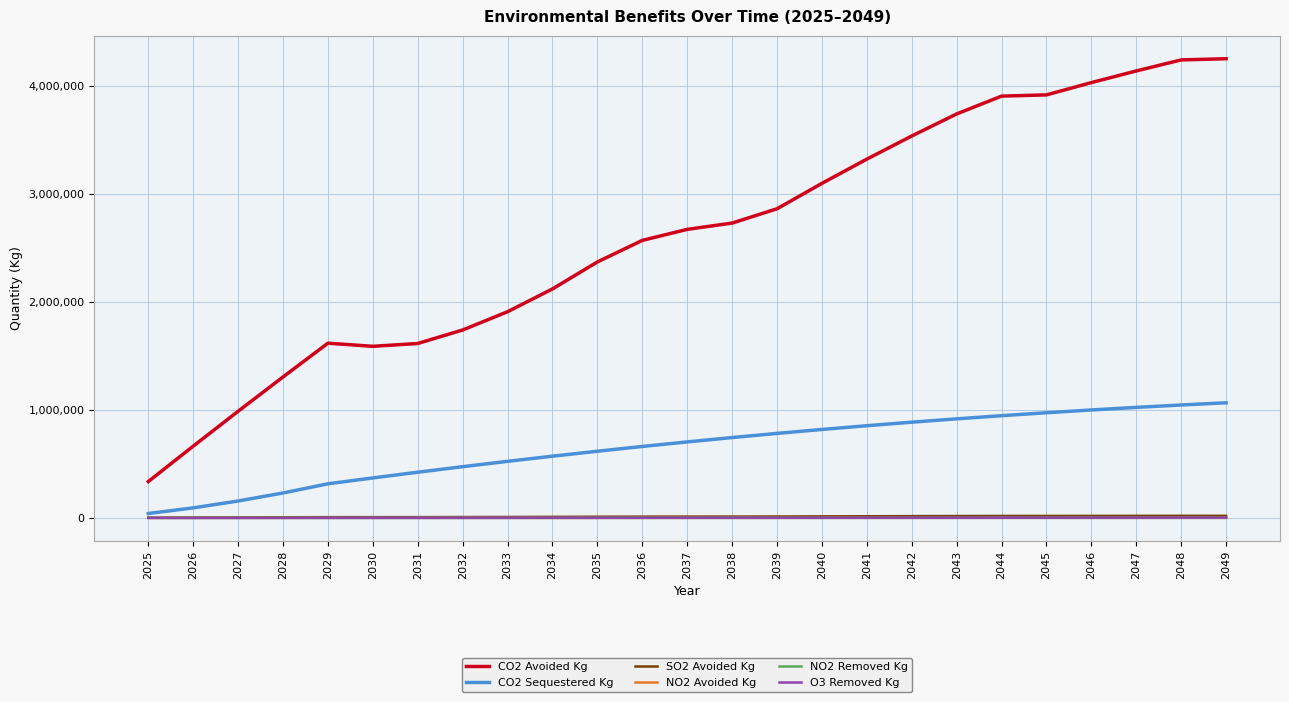

Is this an area chart (filled region under the line)?

No